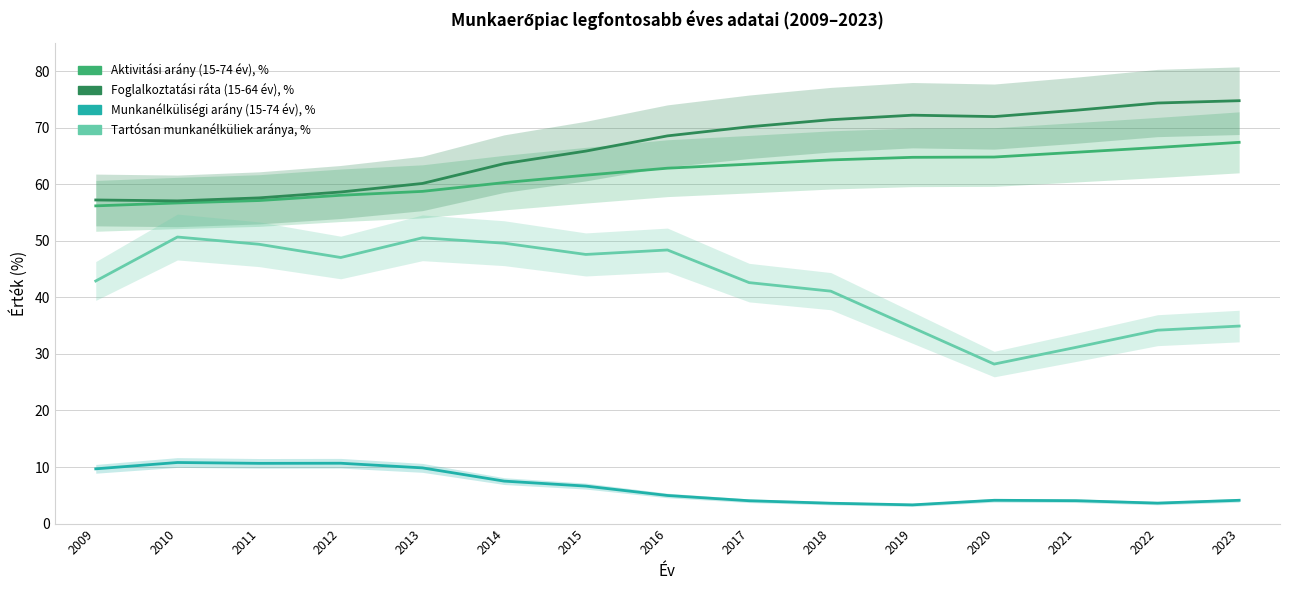

True or false: Tartósan munkanélküliek aránya, % and Aktivitási arány (15-74 év), % intersect in this chart.

False